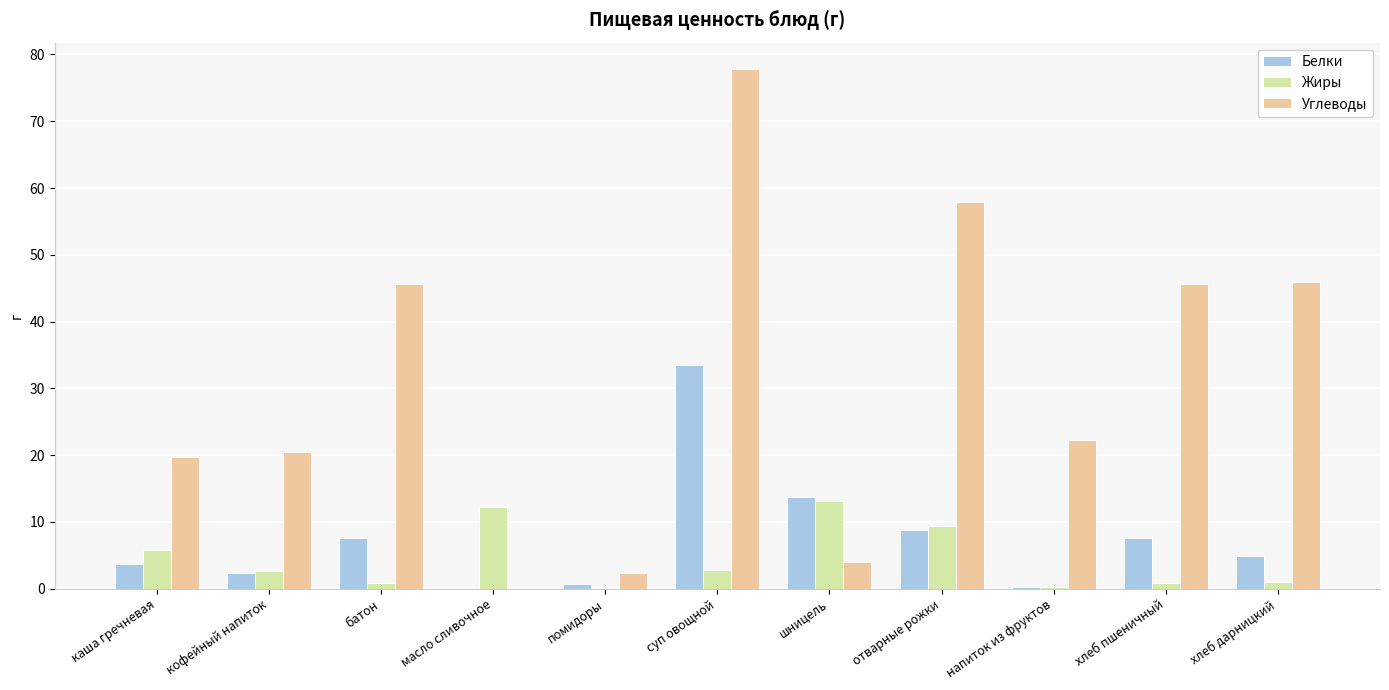

What are all the series names shown in the legend?

Белки, Жиры, Углеводы